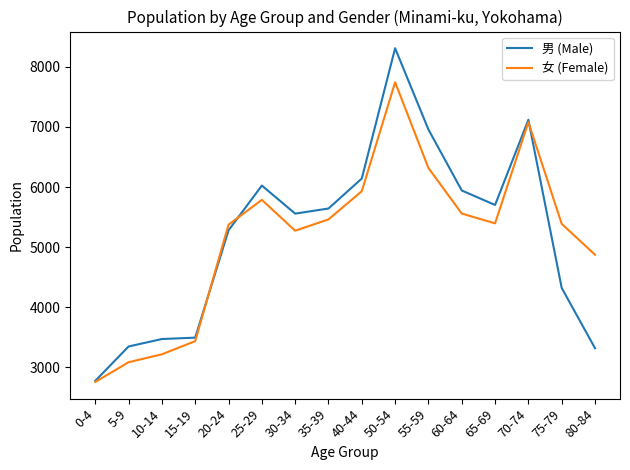

True or false: 男 (Male) has a value of 8310 at 50-54.

True